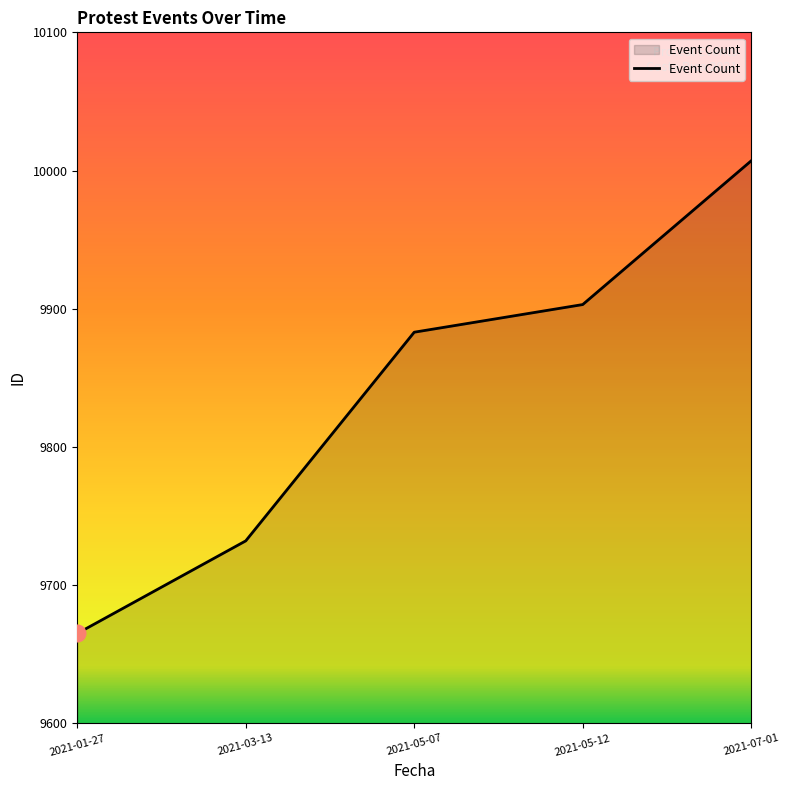

Reading left to right, extract all data points from this chart.

2021-01-27=9665	2021-03-13=9732	2021-05-07=9883	2021-05-12=9903	2021-07-01=10007